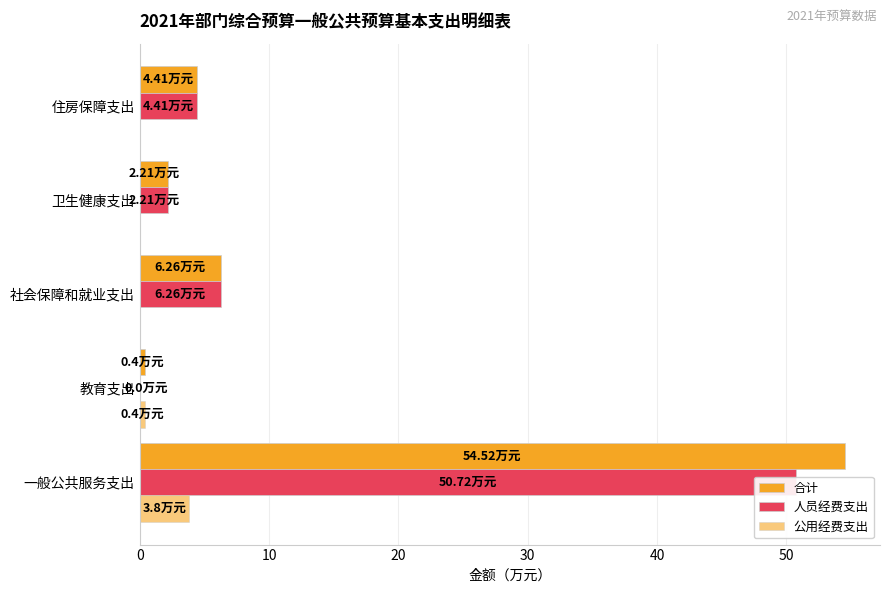

At 教育支出, list the series in order from largest to smallest.

合计, 公用经费支出, 人员经费支出